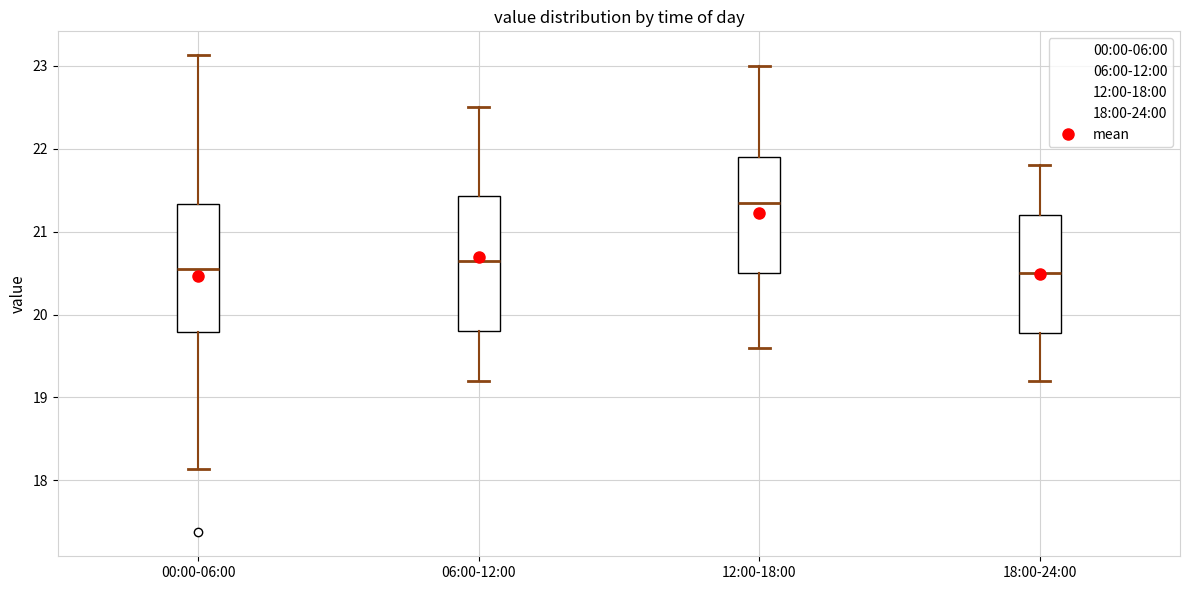

Reading left to right, transcribe this box plot: for each box, give where its median line is, the range the box spans, and where its two whiskers end, as read against the y-axis. The values are not printed on the chart, so give them approximately, as read against the axis.

00:00-06:00: median 20.6, box 19.8 to 21.3, whiskers 18.1 to 23.1
06:00-12:00: median 20.7, box 19.8 to 21.4, whiskers 19.2 to 22.5
12:00-18:00: median 21.4, box 20.5 to 21.9, whiskers 19.6 to 23.0
18:00-24:00: median 20.5, box 19.8 to 21.2, whiskers 19.2 to 21.8